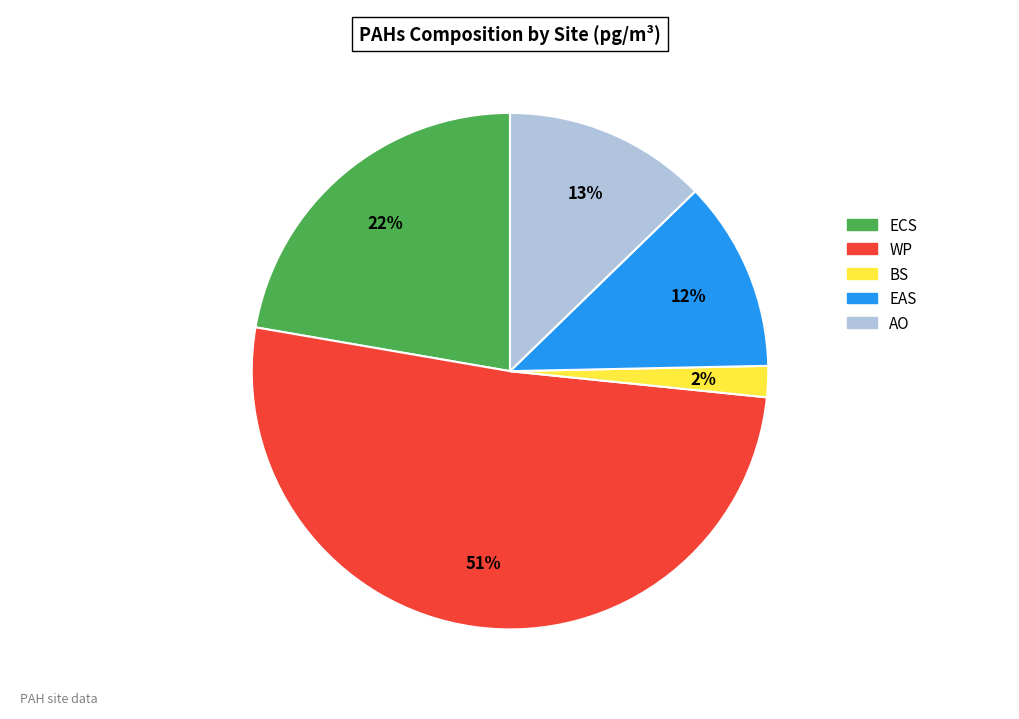

Combined, do AO and WP account for over 50%?

Yes